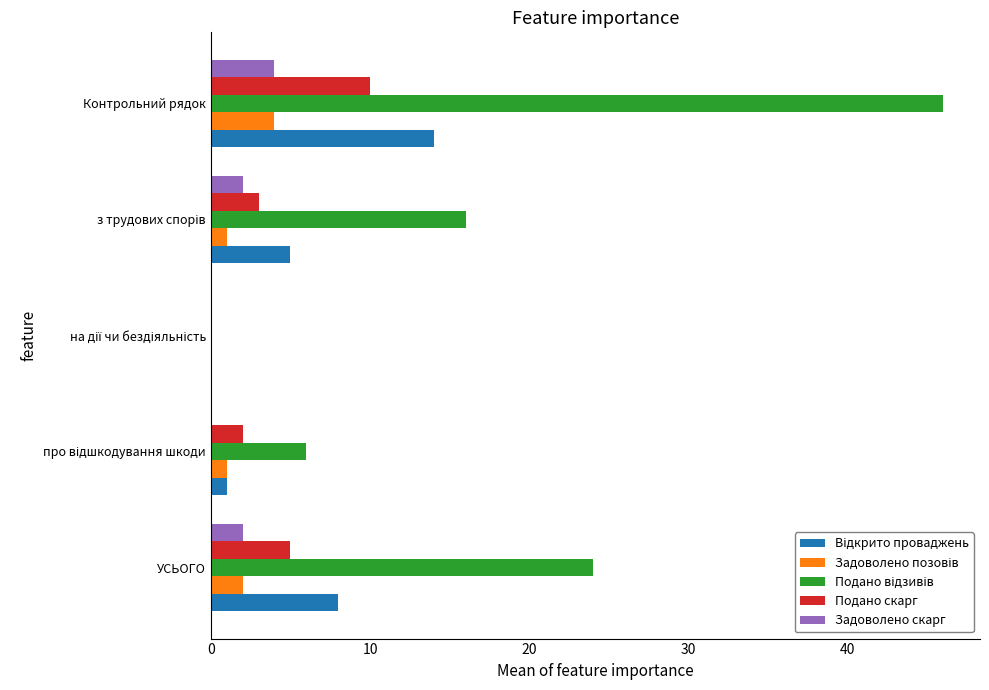

At which category is the sum across all series the highest?

Контрольний рядок